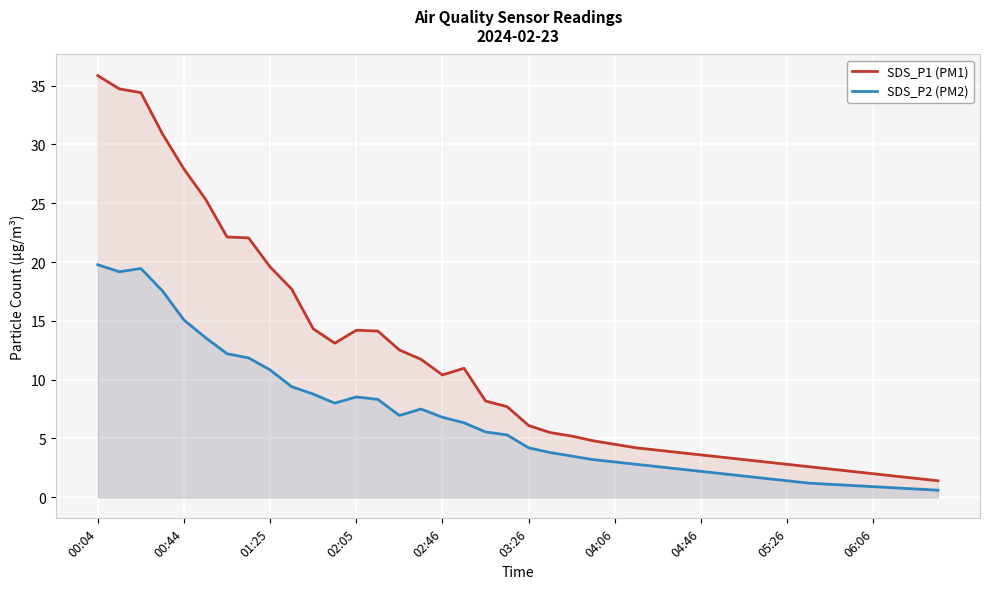

The SDS_P1 (PM1) series shows 7.7 at 19. True or false?

True